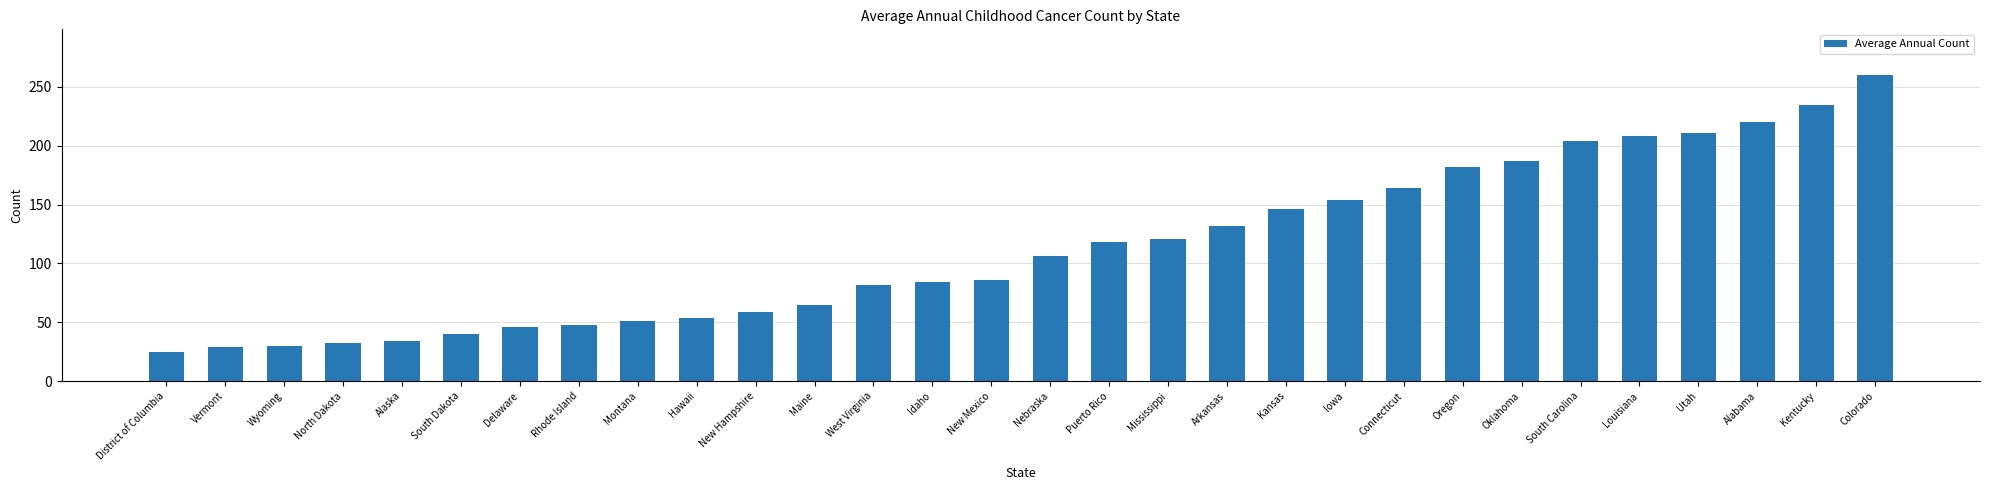

The chart shows a value of 18 at Hawaii. True or false?

False